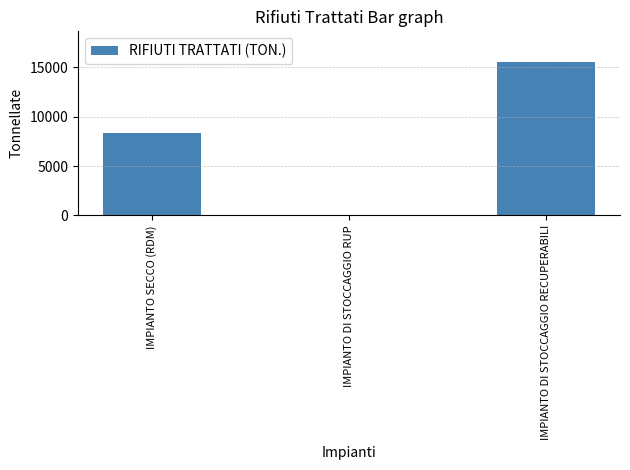

What is the maximum value shown in the chart?

15553.2